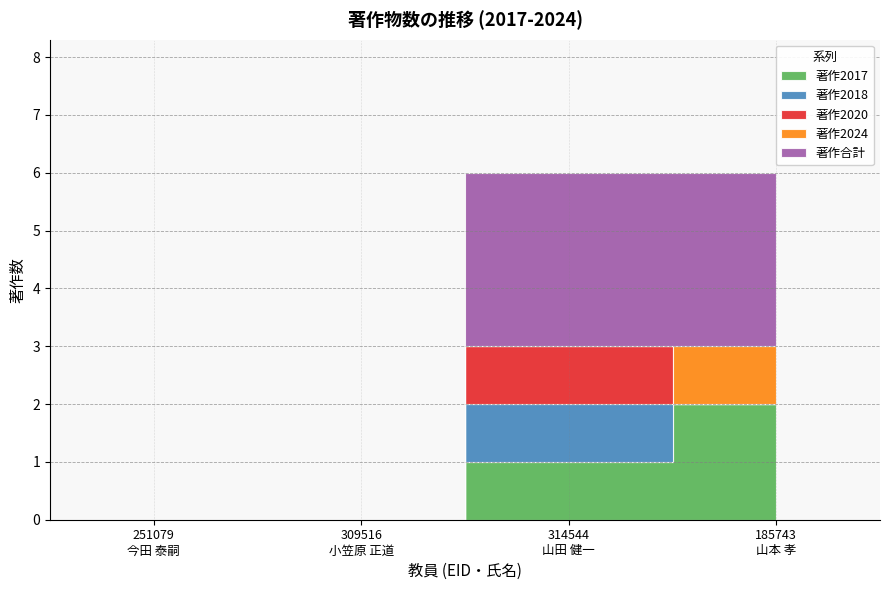

Rank the series at 251079
今田 泰嗣 from highest to lowest value.

著作2017, 著作2018, 著作2020, 著作2024, 著作合計